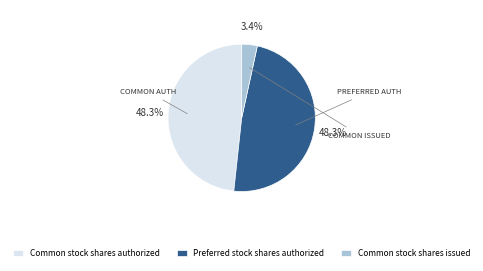

How many segments does this pie chart have?

3